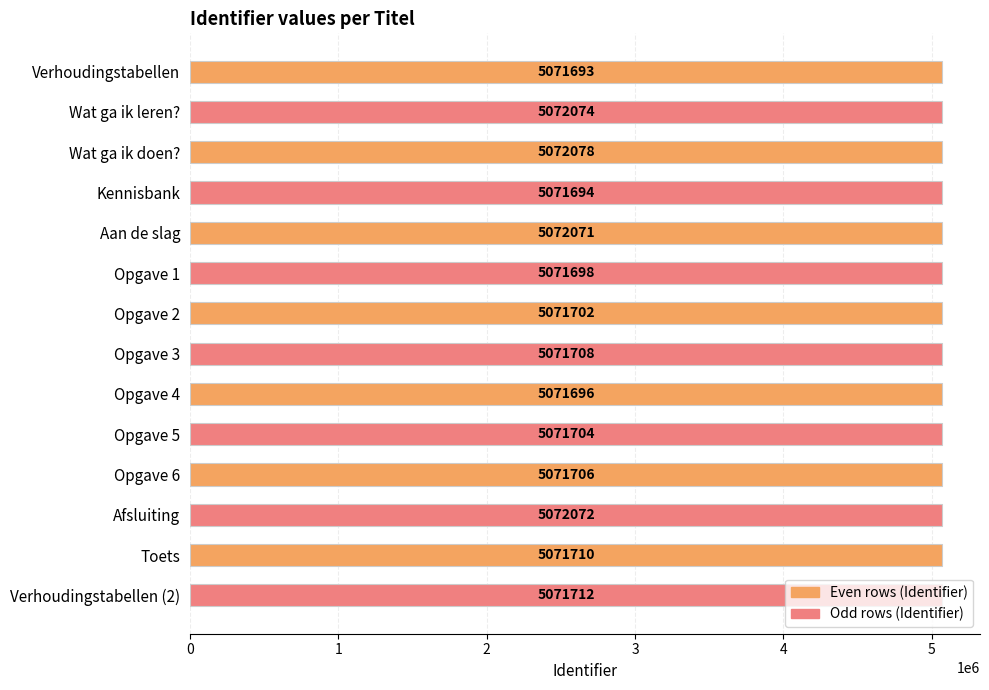

The value at Afsluiting is 5072072. True or false?

True